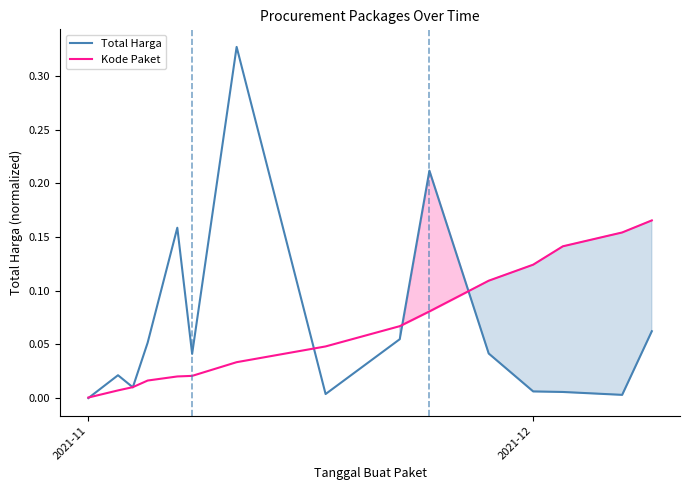

At how many categories does at least one series exceed 0?

15